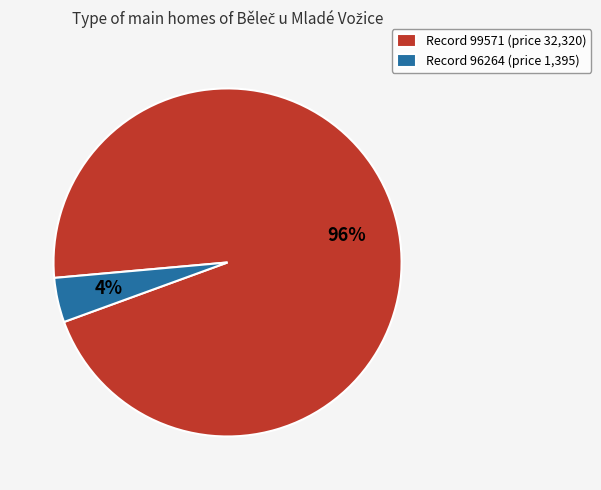

Which slice is the largest?

Record 99571 (price 32,320)